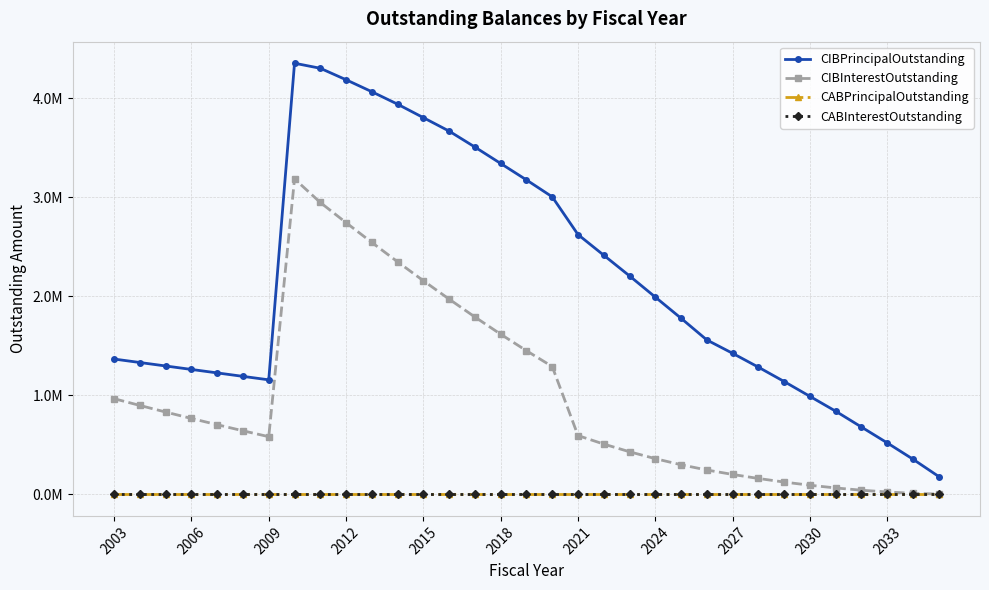

Reading right to left, transcribe all the data shown in this chart.

CIBPrincipalOutstanding: 180000.0	355000.0	520000.0	680000.0	840000.0	990000.0	1140000.0	1285000.0	1425000.0	1560000.0	1779000.0	1993000.0	2207000.0	2416000.0	2625000.0	3006000.0	3177000.0	3343000.0	3509000.0	3670000.0	3806000.0	3942000.0	4068000.0	4189000.0	4305000.0	4356000.0	1157000.0	1192000.0	1227000.0	1262000.0	1297000.0	1332000.0	1367000.0
CIBInterestOutstanding: 2700.0	10725.0	23850.0	41850.0	64650.0	92100.0	124050.0	160425.0	201075.0	245850.0	299050.0	360525.0	430200.0	508000.0	593850.0	1291548.0	1451054.0	1617956.5	1791843.2	1972440.8	2158404.5	2349438.5	2545144.5	2745099.5	2949019.0	3187322.3	582650.0	642250.0	703600.0	766700.0	831550.0	898150.0	966500.0
CABPrincipalOutstanding: 0.0	0.0	0.0	0.0	0.0	0.0	0.0	0.0	0.0	0.0	0.0	0.0	0.0	0.0	0.0	0.0	0.0	0.0	0.0	0.0	0.0	0.0	0.0	0.0	0.0	0.0	0.0	0.0	0.0	0.0	0.0	0.0	0.0
CABInterestOutstanding: 0.0	0.0	0.0	0.0	0.0	0.0	0.0	0.0	0.0	0.0	0.0	0.0	0.0	0.0	0.0	0.0	0.0	0.0	0.0	0.0	0.0	0.0	0.0	0.0	0.0	0.0	0.0	0.0	0.0	0.0	0.0	0.0	0.0